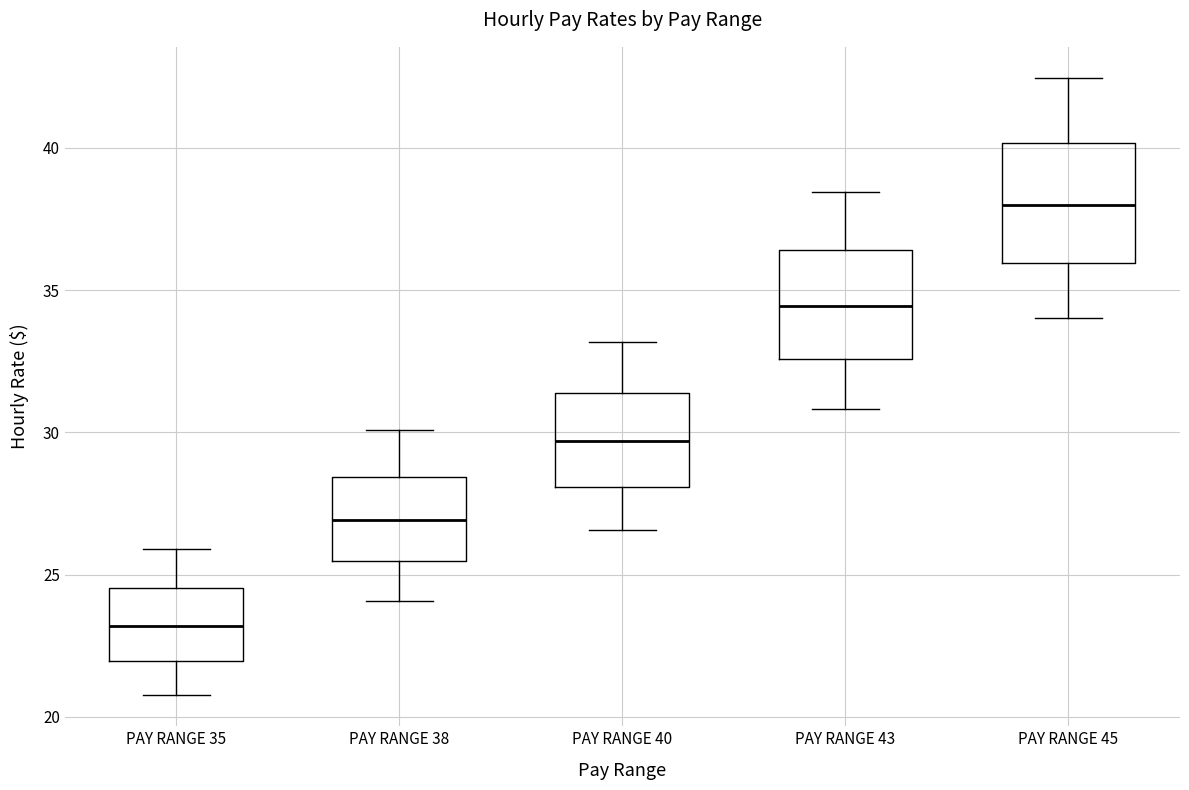

Where does the upper whisker of the box for PAY RANGE 38 end on the y-axis? The values are not printed on the chart, so give them approximately, as read against the axis.

30.0